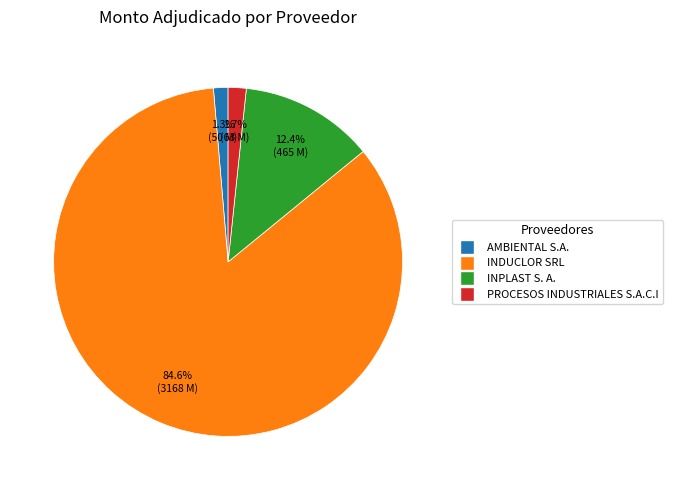

Is it true that INDUCLOR SRL is 76% of the pie?

False